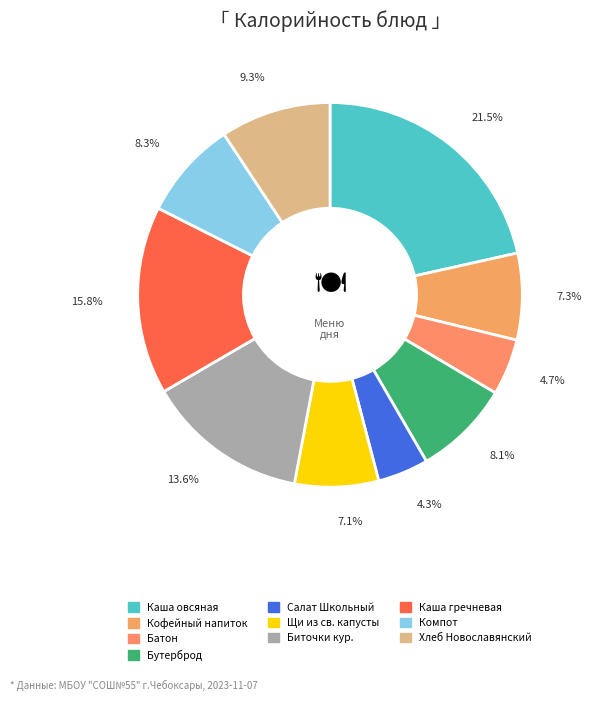

To the nearest percent, what is the average slice percentage?

10%